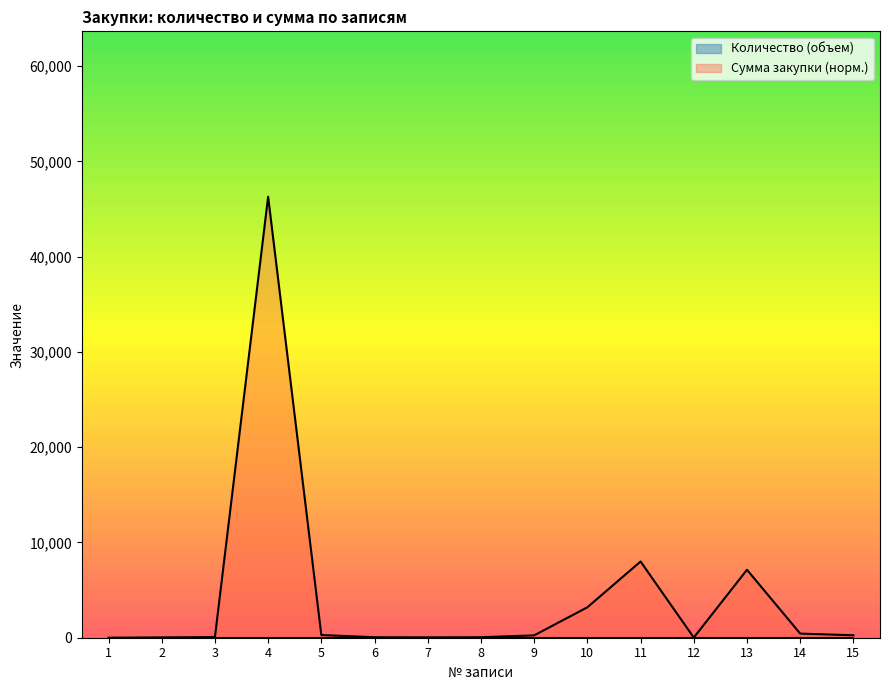

Reading left to right, list all the values displayed in this chart.

2.9	32.0	66.7	46286.7	282.2	51.2	37.2	51.2	247.6	3193.9	8000.0	14.9	7130.4	434.0	257.5